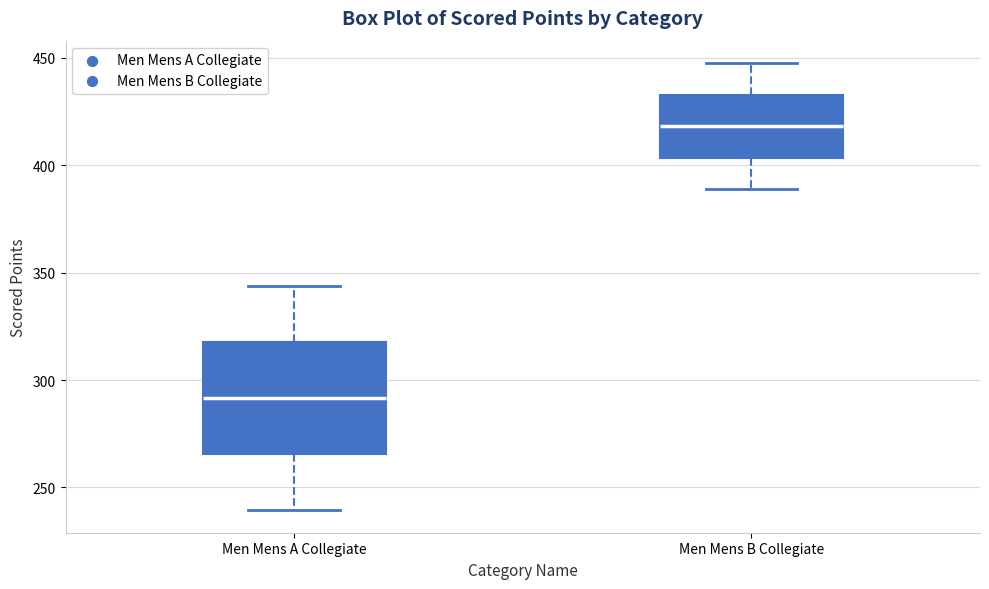

Where does the median line of the box for Men Mens B Collegiate sit on the y-axis? The values are not printed on the chart, so give them approximately, as read against the axis.

420